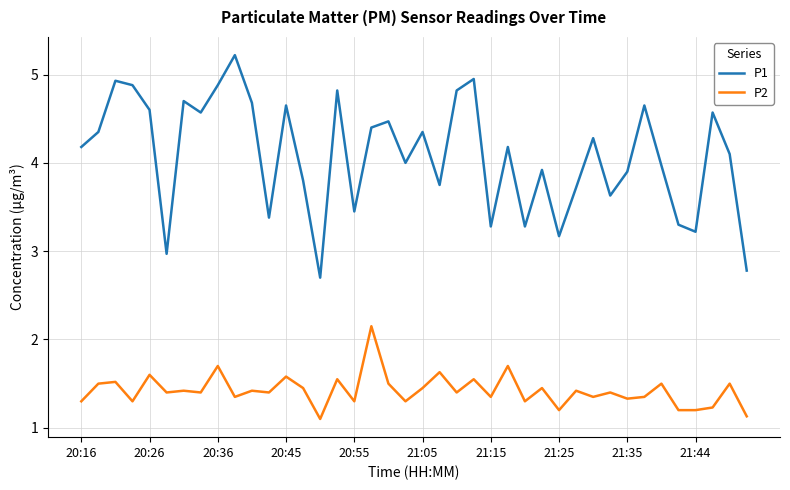

What is the greatest value displayed?

5.2